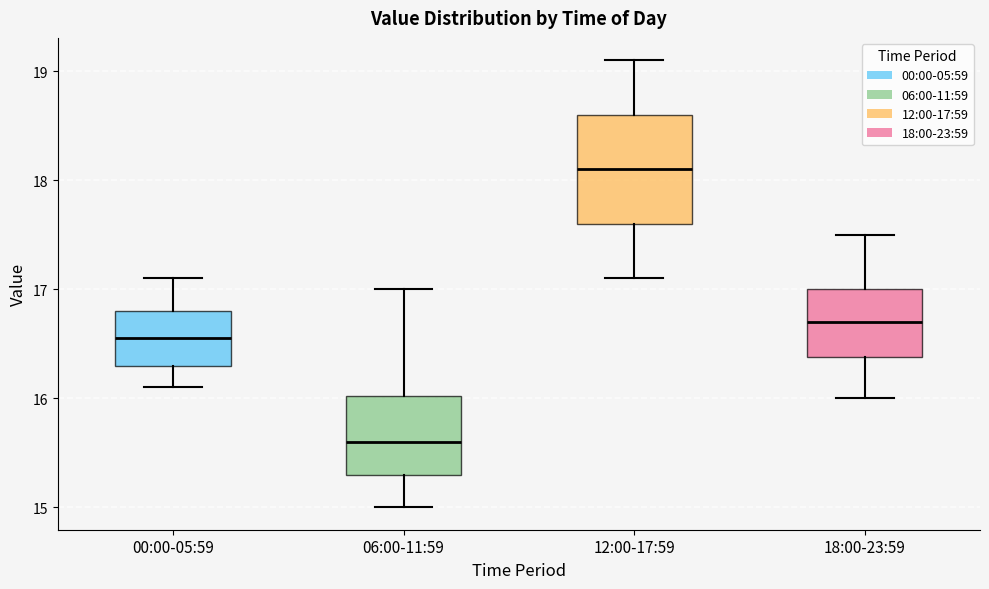

Where does the median line of the box for 12:00-17:59 sit on the y-axis? The values are not printed on the chart, so give them approximately, as read against the axis.

18.1